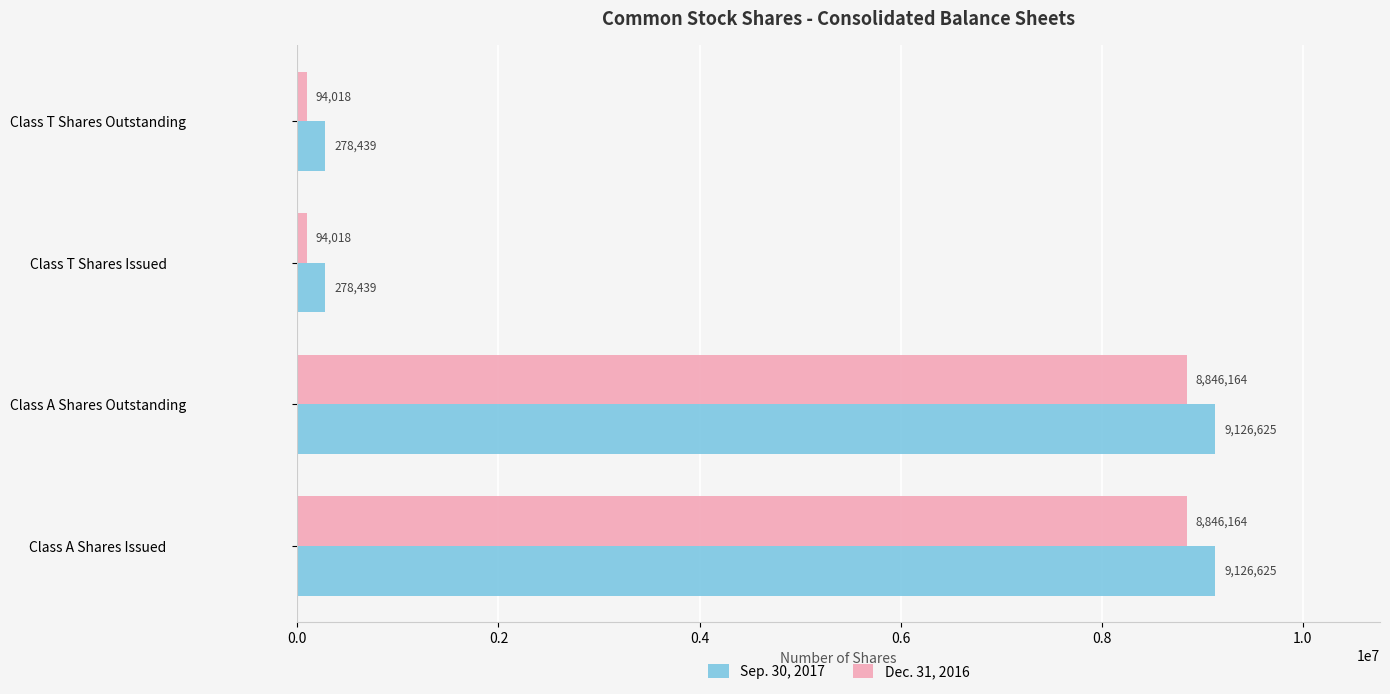

How many Sep. 30, 2017 values are between 278439 and 9126625?

4